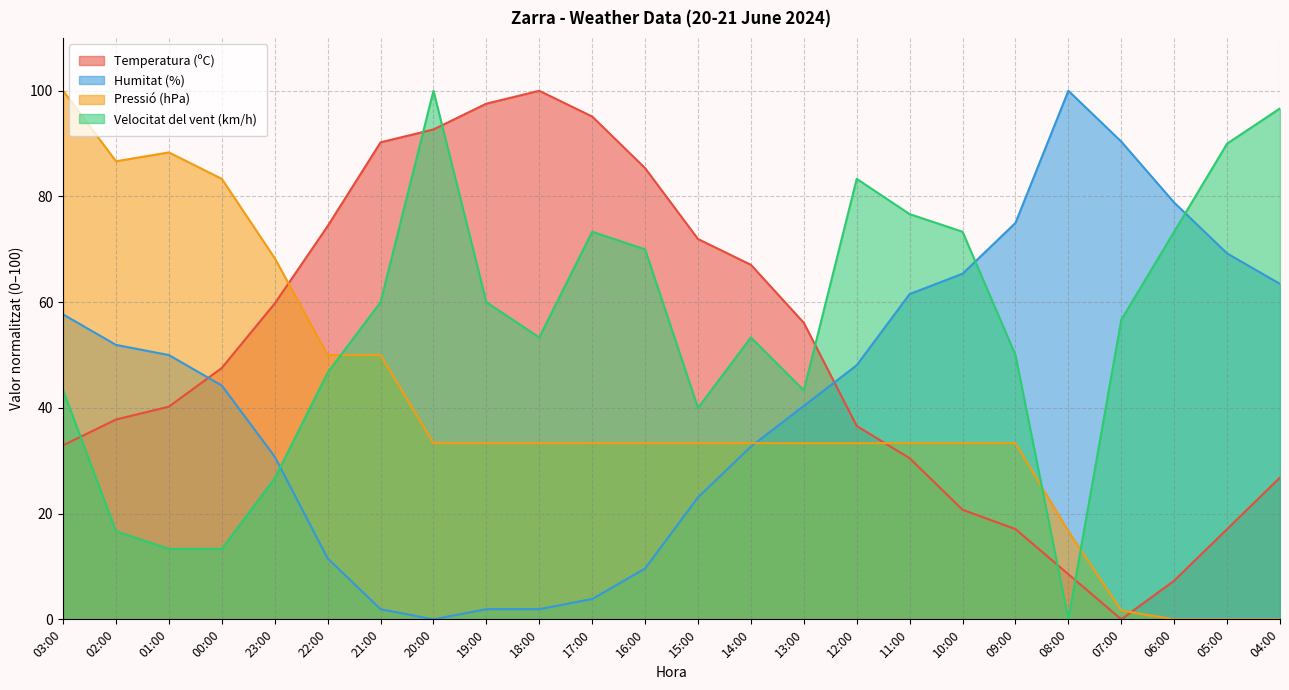

Which category has the highest value across all series?

18:00